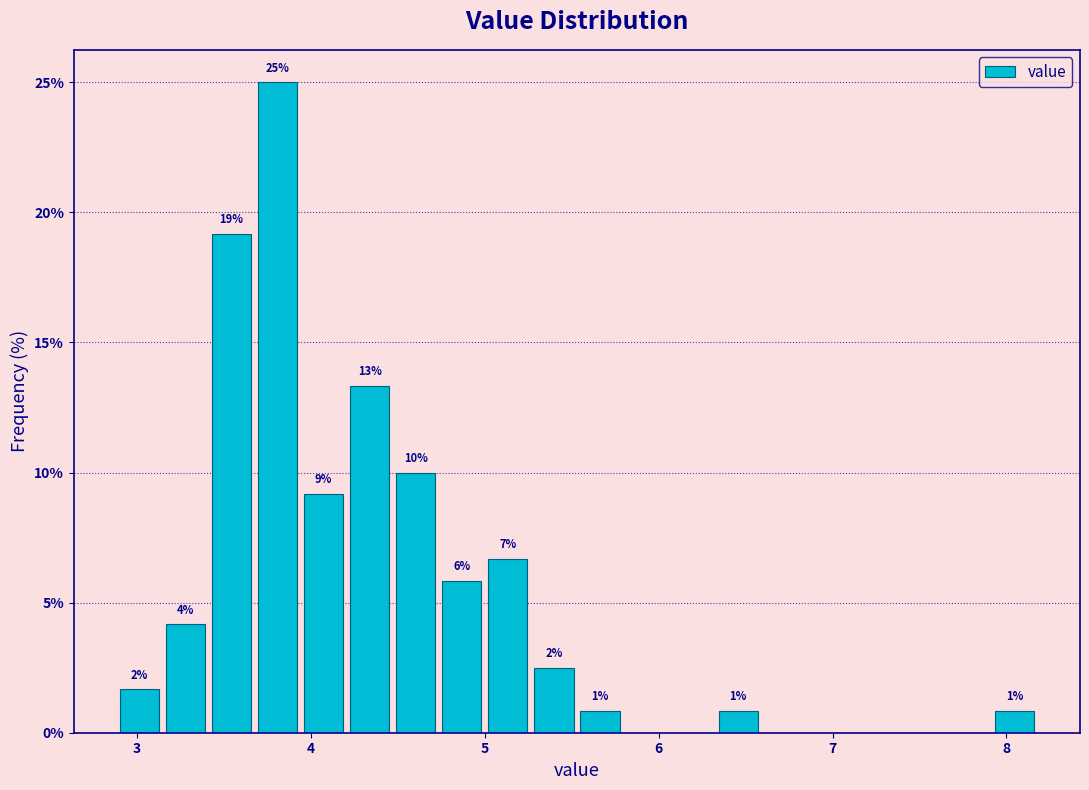

Around what value on the x-axis is the tallest bar? Give the approximate position of its centre, as read against the axis.

3.8